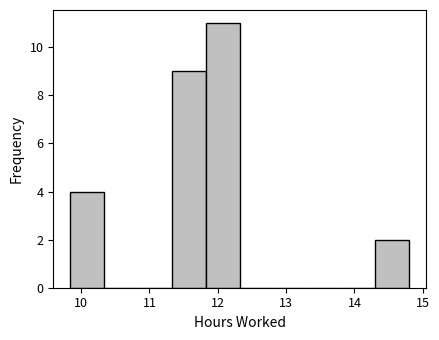

How tall is the bar that spans 9.8 to 10.3 on the x-axis? Neither the bar edges nor the heights are printed on the chart, so give them approximately, as read against the axes.

4